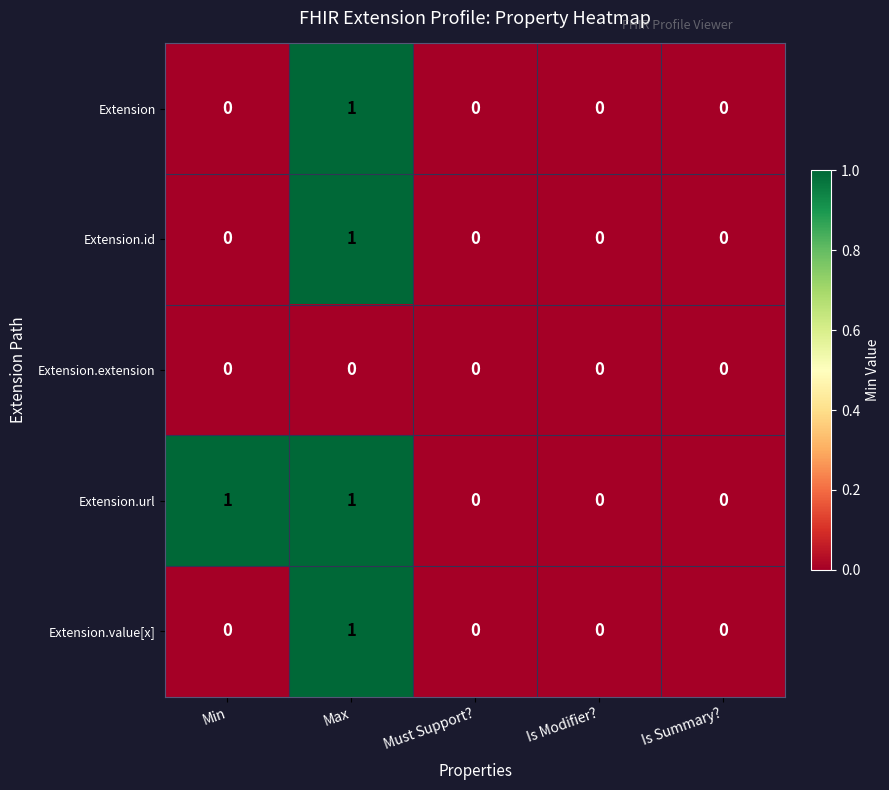

Which series changed the most between Min and Is Modifier??

Extension.url